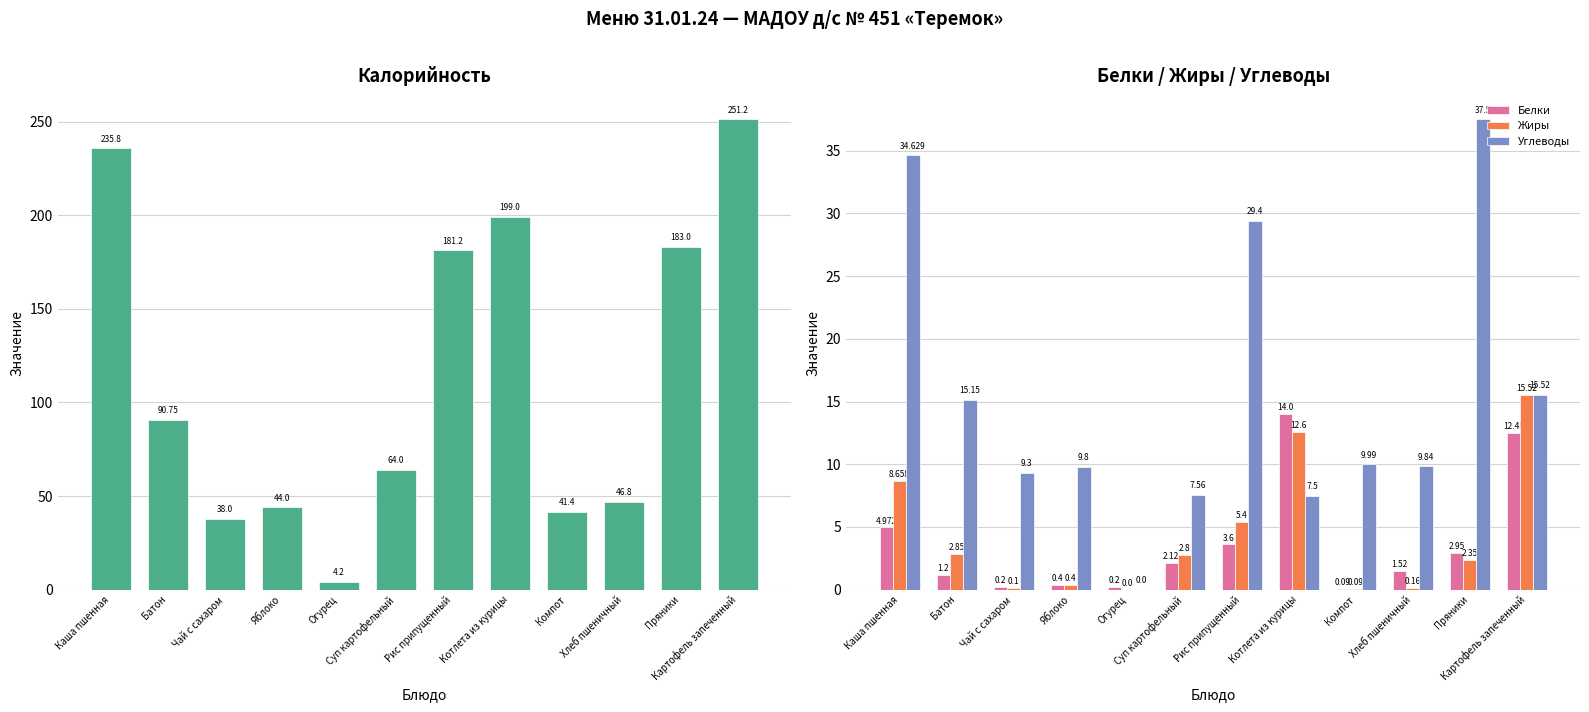

What is the difference between the maximum and minimum values in the Белки series?

13.9